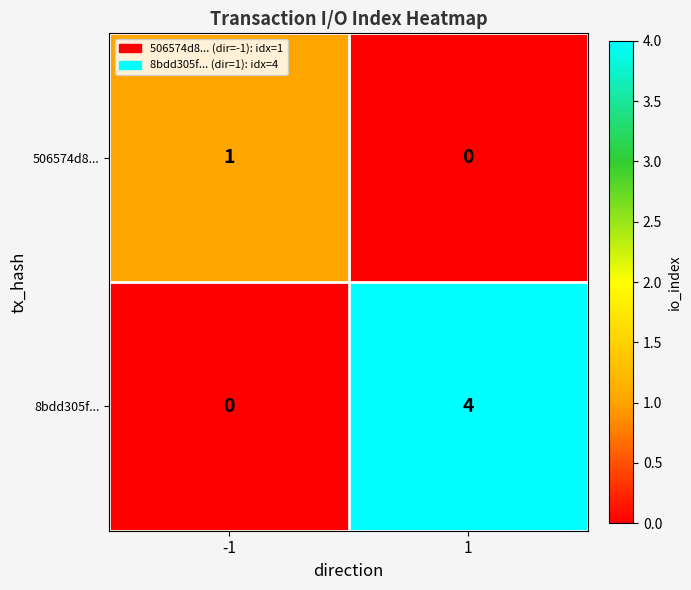

Rank the series by their maximum value, from highest to lowest.

8bdd305f..., 506574d8...